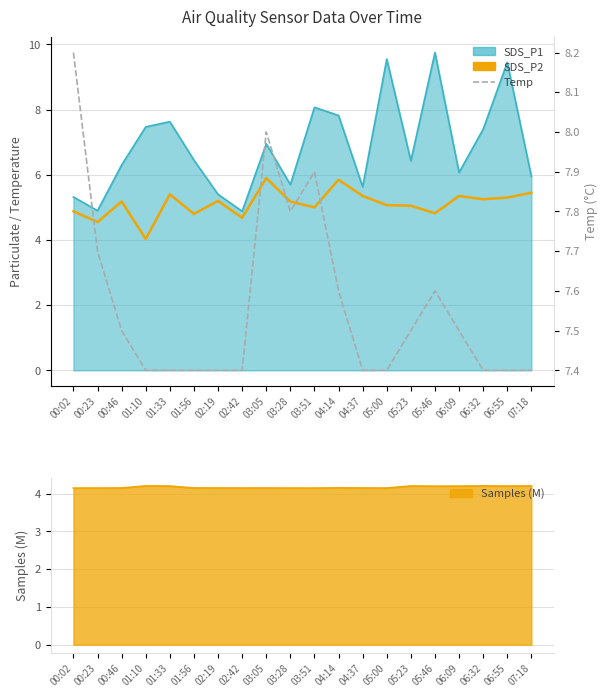

At how many categories does at least one series exceed 5?

20